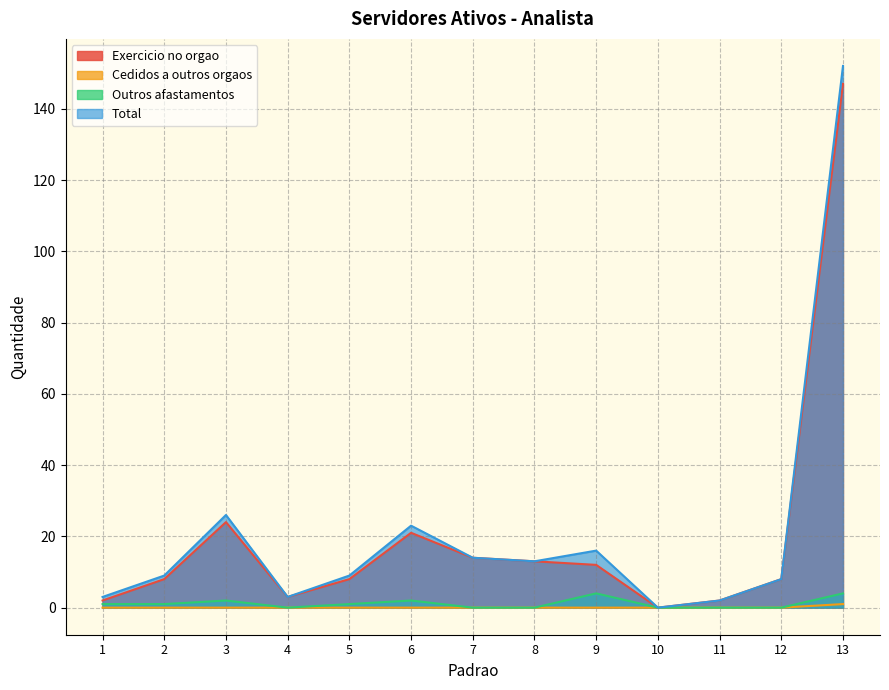

True or false: Total and Outros afastamentos cross at least once.

False